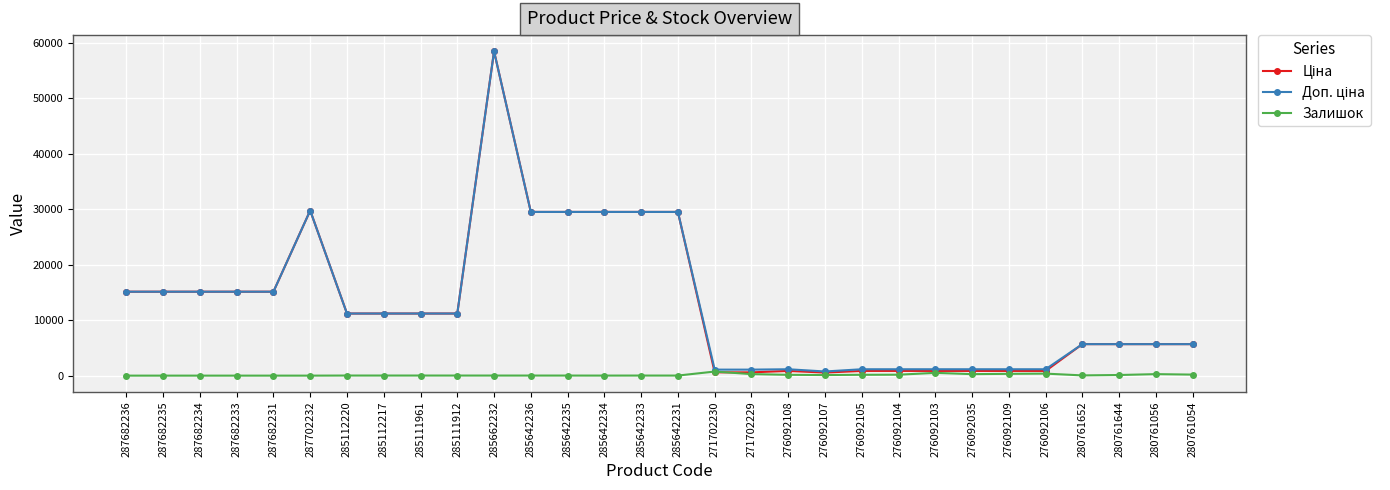

Which category has the lowest value across all series?

287682236